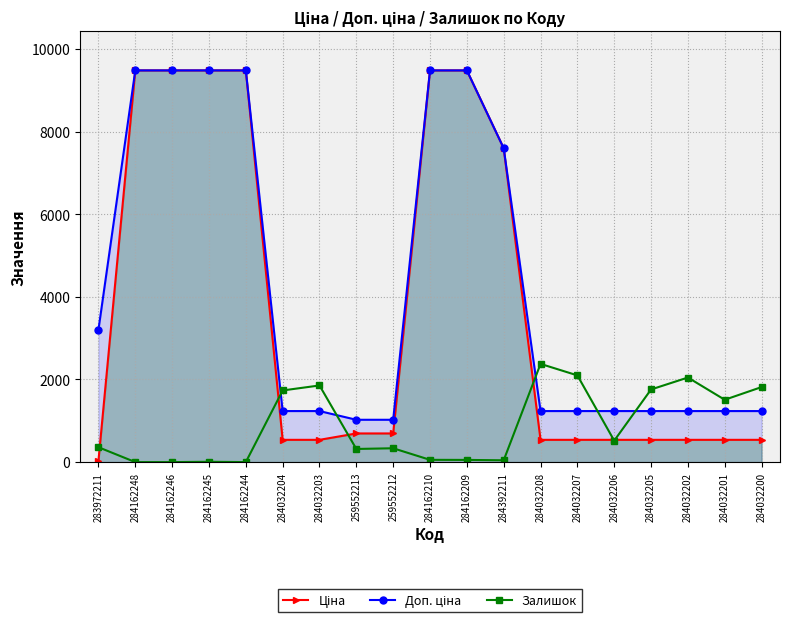

The value of Залишок at 284032206 is 234.3. True or false?

False